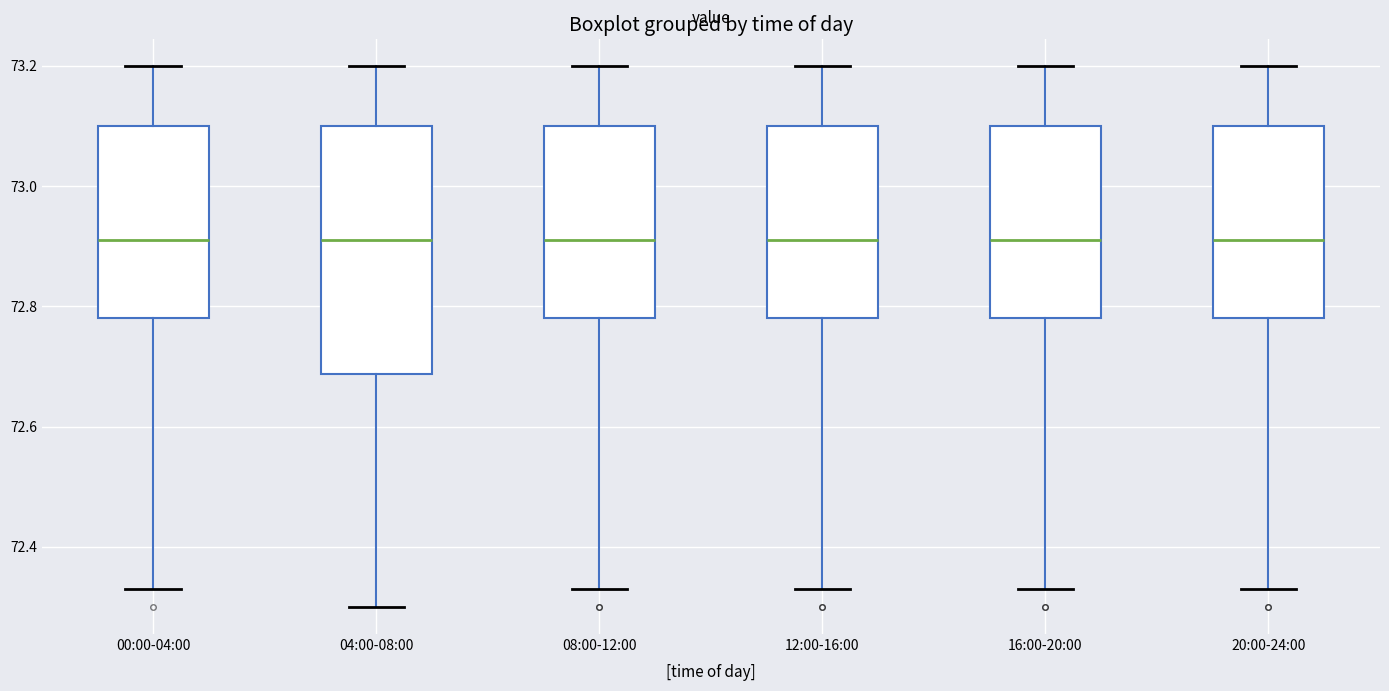

Reading left to right, transcribe this box plot: for each box, give where its median line is, the range the box spans, and where its two whiskers end, as read against the y-axis. The values are not printed on the chart, so give them approximately, as read against the axis.

00:00-04:00: median 72.92, box 72.78 to 73.10, whiskers 72.34 to 73.20
04:00-08:00: median 72.92, box 72.68 to 73.10, whiskers 72.30 to 73.20
08:00-12:00: median 72.92, box 72.78 to 73.10, whiskers 72.34 to 73.20
12:00-16:00: median 72.92, box 72.78 to 73.10, whiskers 72.34 to 73.20
16:00-20:00: median 72.92, box 72.78 to 73.10, whiskers 72.34 to 73.20
20:00-24:00: median 72.92, box 72.78 to 73.10, whiskers 72.34 to 73.20